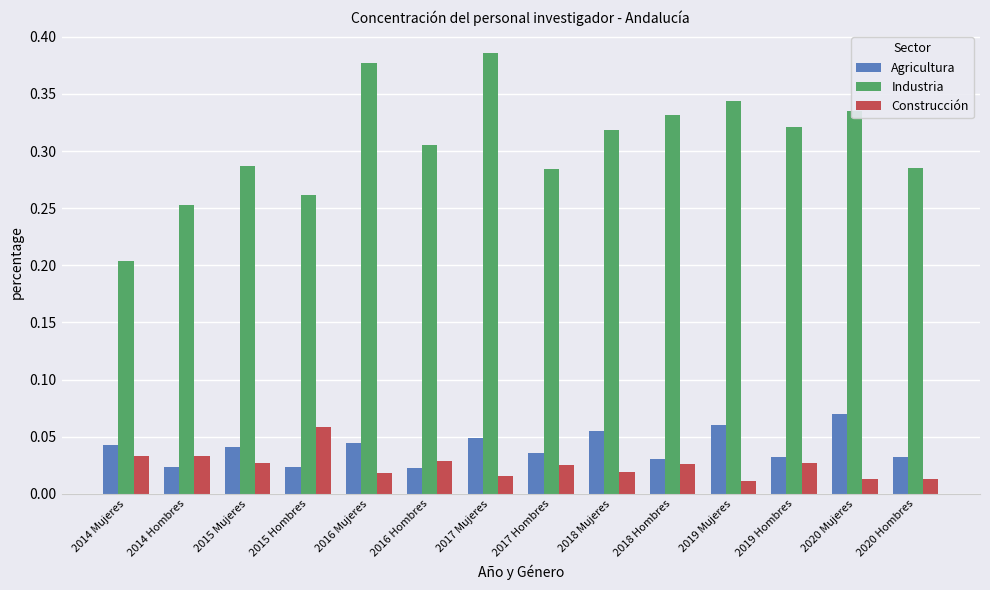

Where is Industria nearest to the value 0?

2014 Mujeres